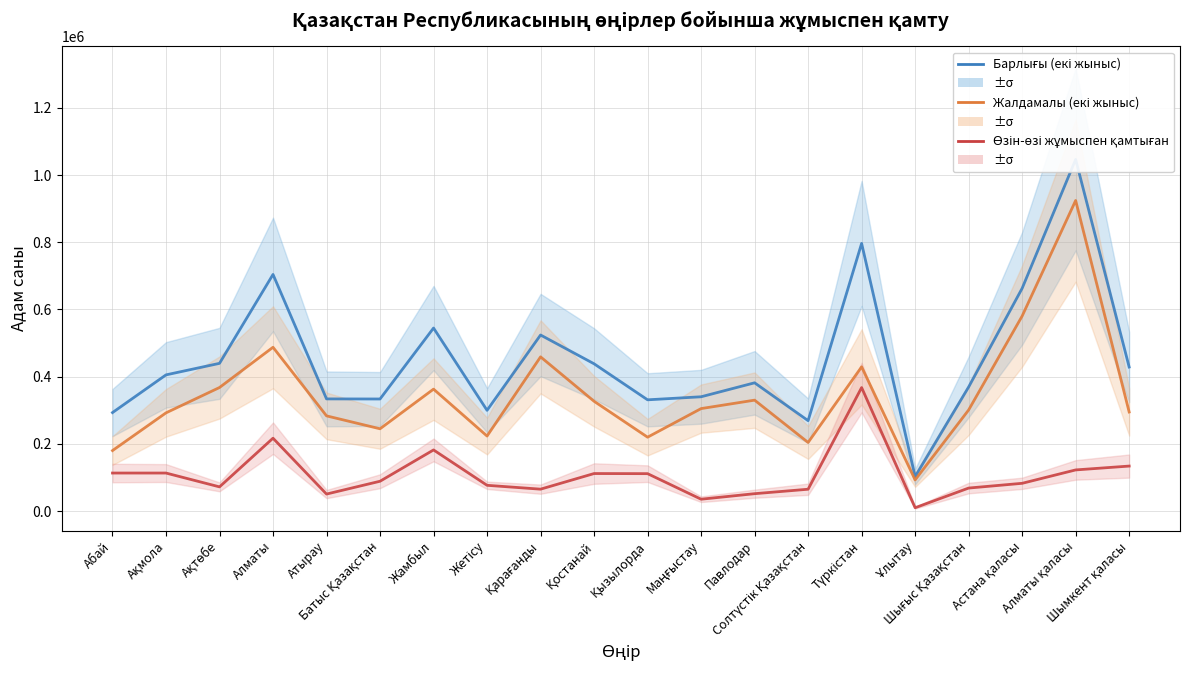

True or false: Барлығы (екі жыныс) has more than 2 interior local peaks.

True